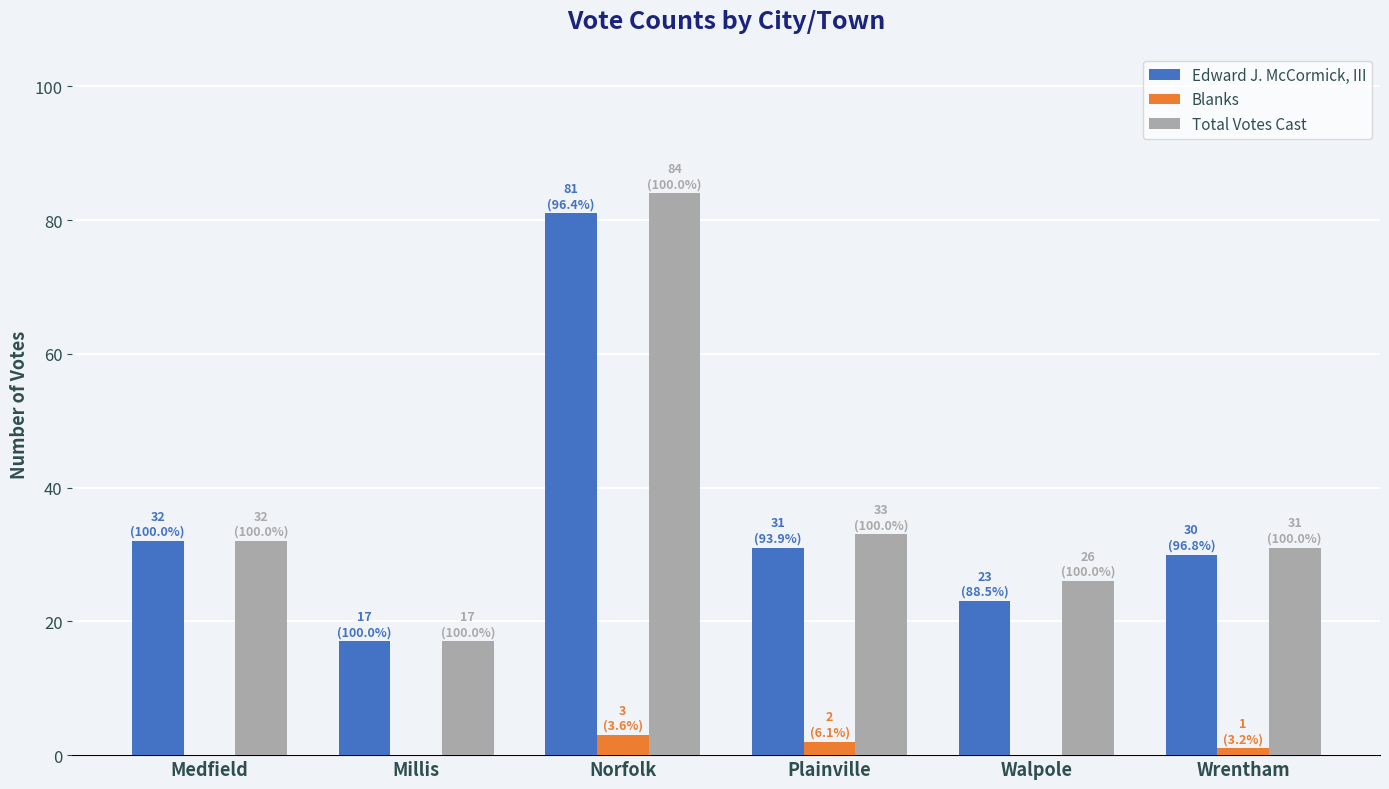

What is the sum of all Edward J. McCormick, III values?

214